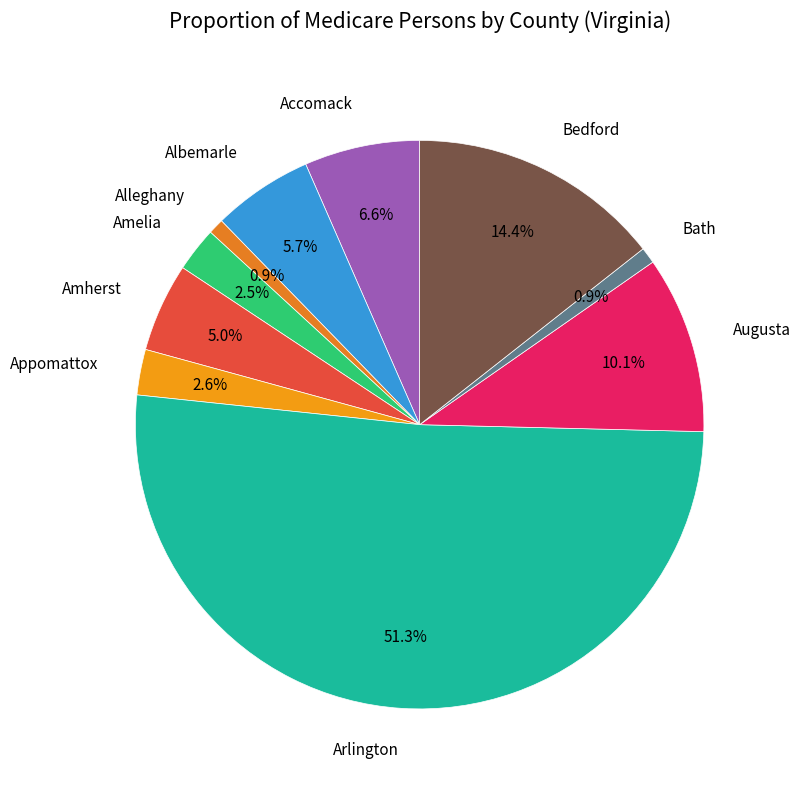

Which category has the biggest portion of the pie?

Arlington